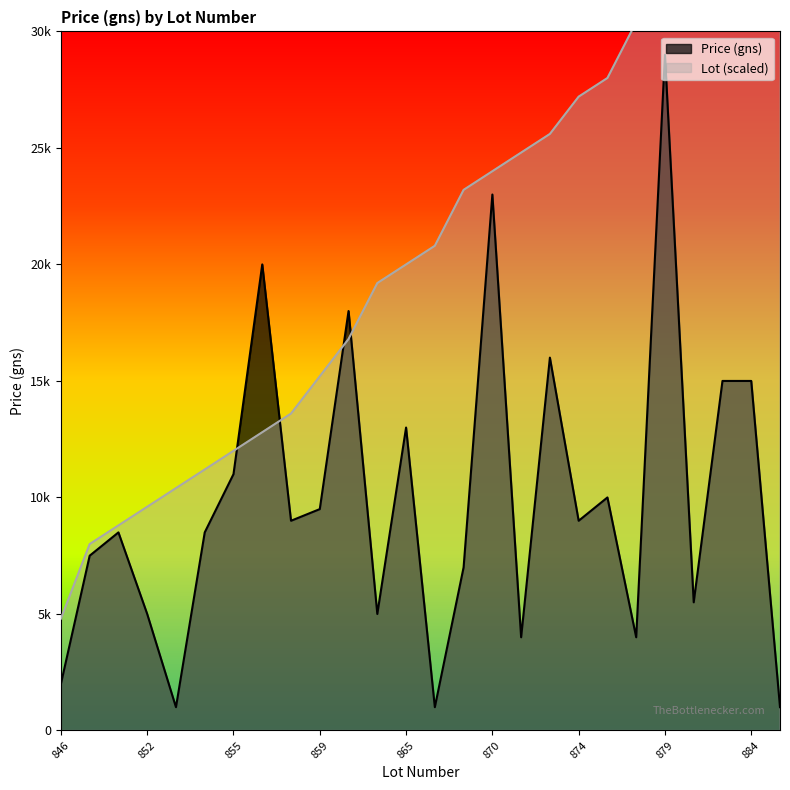

The Lot series shows 9600 at 852. True or false?

True